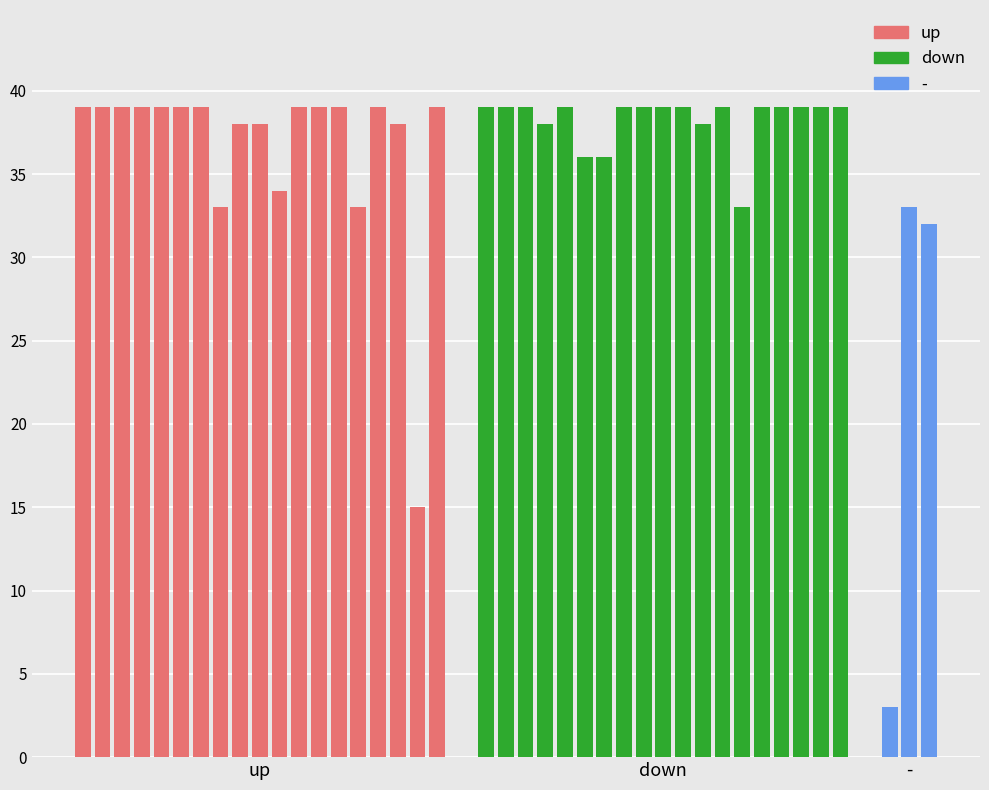

What is the difference between the maximum and minimum values in the down series?

6